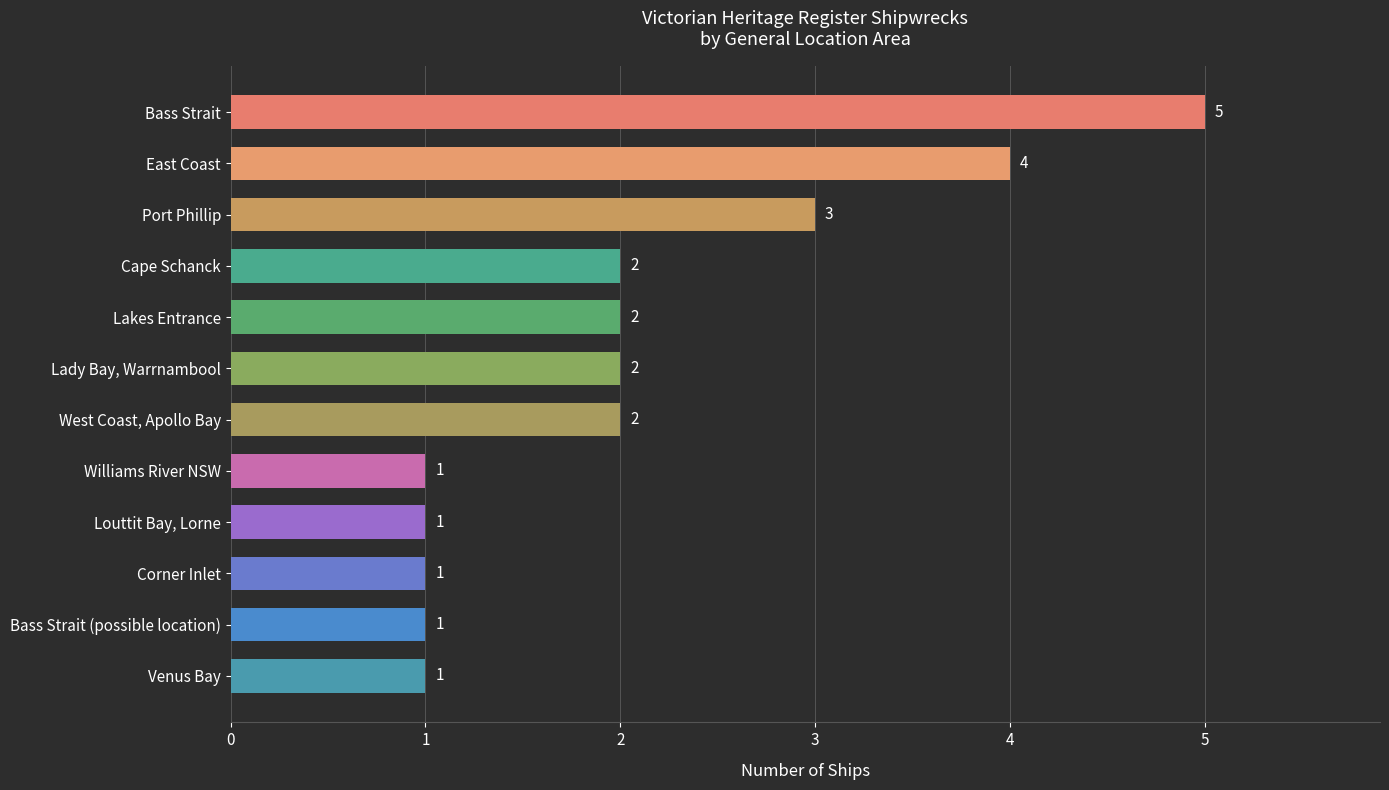

The chart shows a value of 2 at West Coast, Apollo Bay. True or false?

True